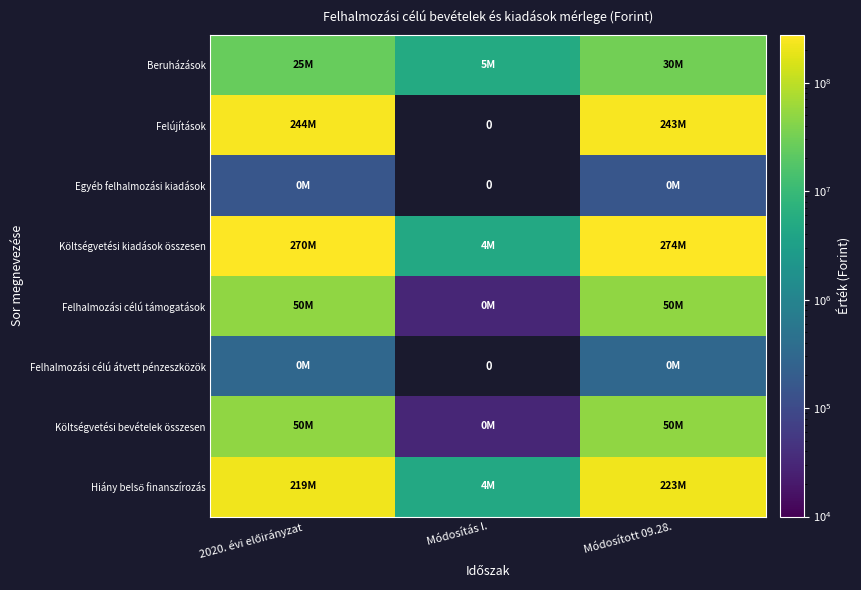

Between Módosítás I. and Módosított 09.28., which is larger?

Módosított 09.28.